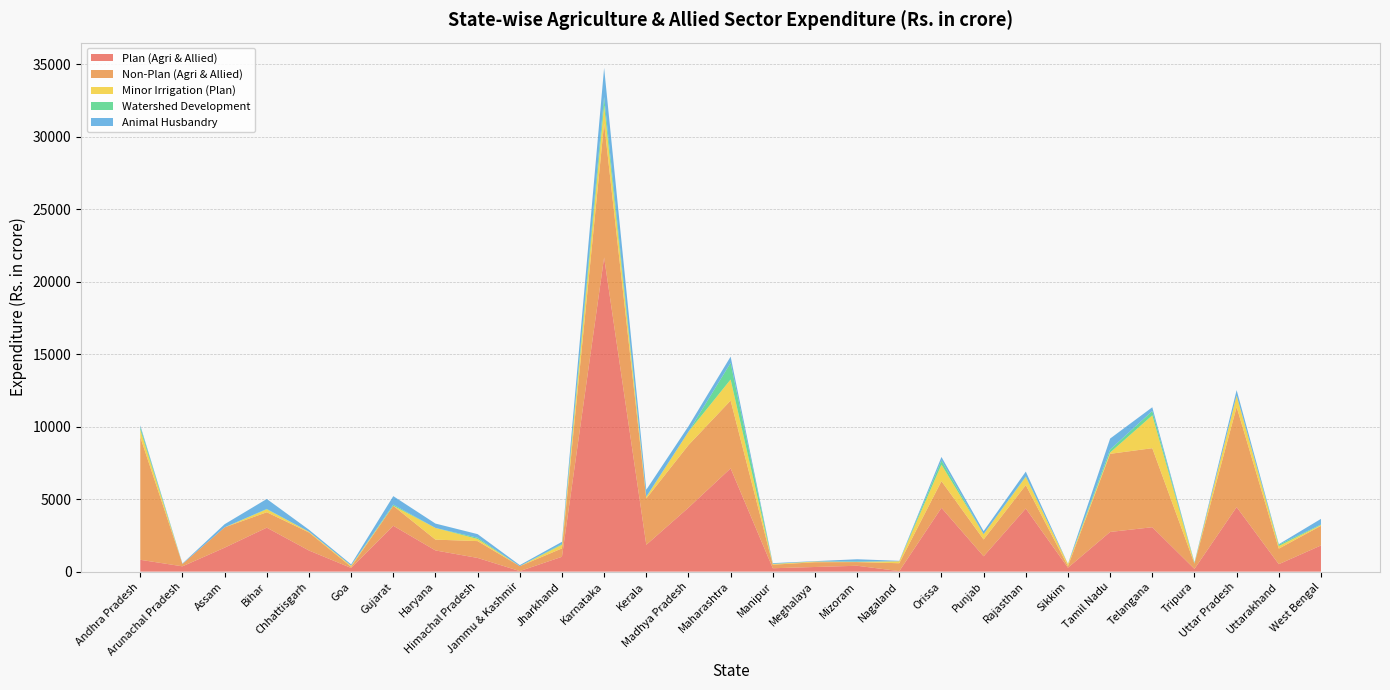

Reading right to left, list all the values displayed in this chart.

Plan (Agri & Allied): 1803.9	512.9	4451.2	186.4	3061.6	2735.3	269.6	4350.6	1057.0	4399.1	34.0	403.6	318.8	232.7	7120.9	4407.9	1848.7	21664.8	1023.7	35.9	943.5	1460.5	3161.4	253.2	1456.3	3031.8	1650.1	365.2	814.7
Non-Plan (Agri & Allied): 1354.3	1072.6	6903.8	366.4	5449.5	5387.4	109.0	1614.0	1160.3	1838.6	544.9	253.5	328.4	244.2	4676.5	4316.1	3191.1	9241.8	577.0	337.6	1160.4	745.8	1374.3	79.1	1246.4	1061.5	1402.2	162.3	8466.3
Minor Irrigation (Plan): 53.7	176.5	784.5	18.6	2265.0	90.8	142.9	568.3	368.4	1139.1	136.1	5.9	47.7	49.6	1452.4	920.8	102.8	1259.0	250.8	0.5	148.1	806.5	8.3	80.3	46.9	205.2	0.0	0.0	505.2
Watershed Development: 36.1	91.7	8.4	39.8	300.0	205.0	0.0	35.1	0.0	292.6	0.0	35.7	0.0	11.1	1144.1	0.0	29.0	567.4	55.3	0.0	84.5	0.0	77.6	0.0	3.7	26.2	0.0	0.0	184.6
Animal Husbandry: 389.3	35.6	368.5	27.4	257.4	756.8	14.8	328.8	207.0	237.4	30.7	154.3	27.3	47.7	433.1	378.4	474.4	2008.2	148.4	73.6	248.7	301.2	585.1	86.4	136.8	685.5	216.1	29.8	116.9